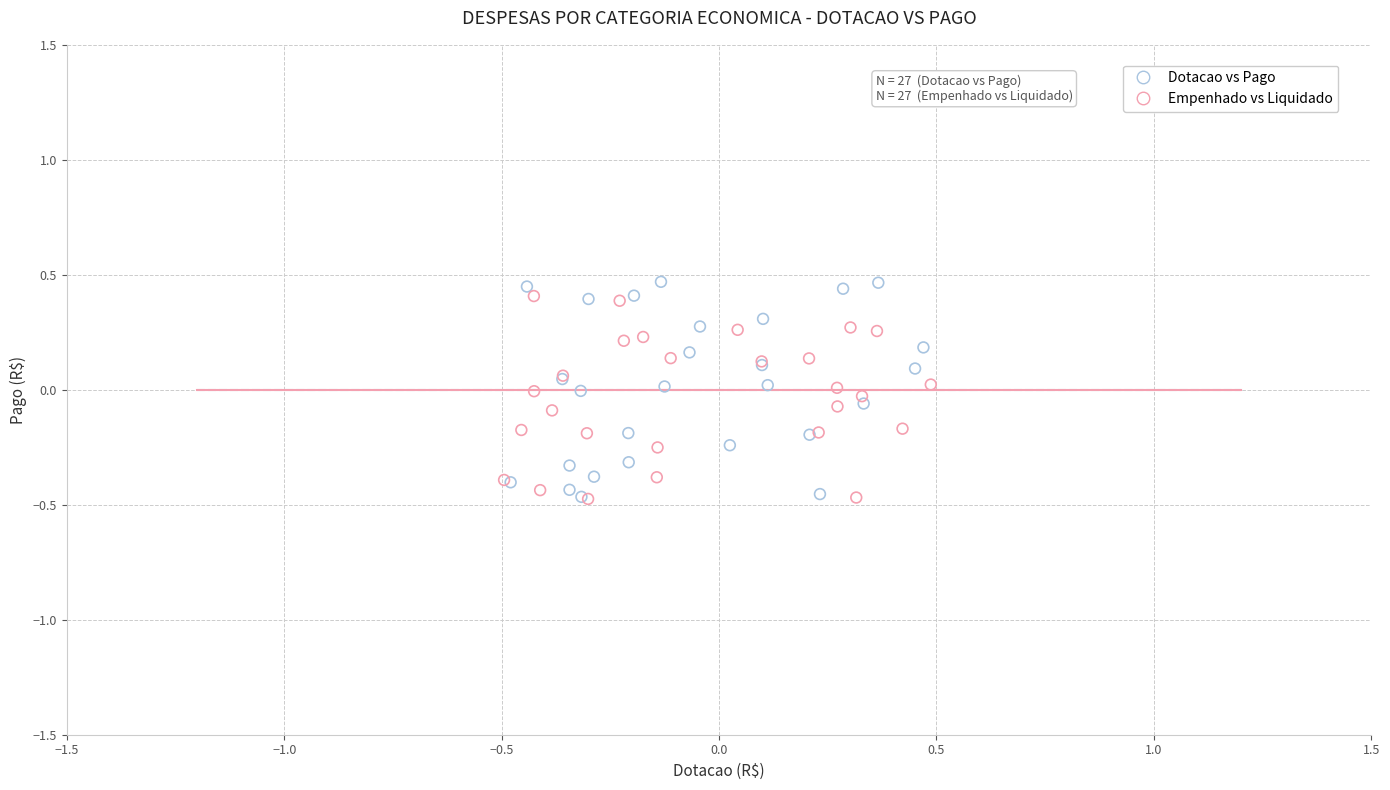

What are all the series names shown in the legend?

Dotacao vs Pago, Empenhado vs Liquidado